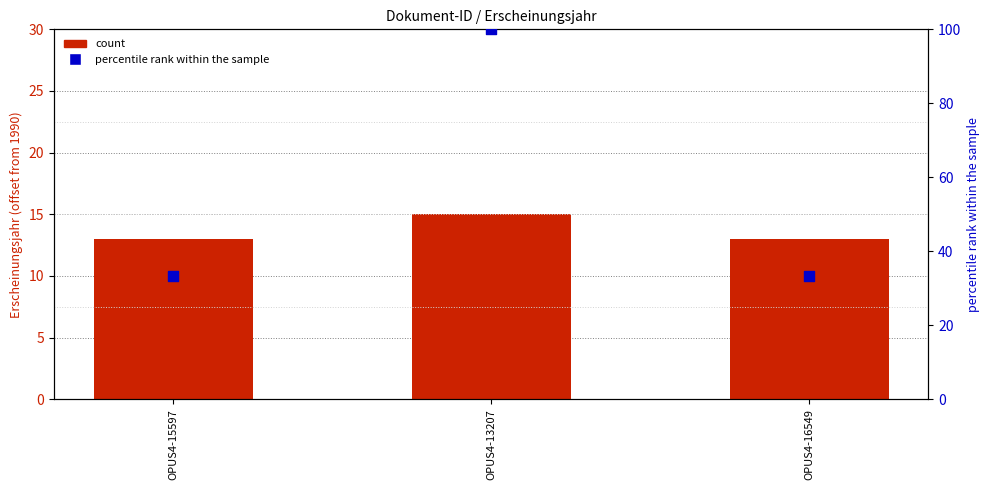

At how many categories does at least one series exceed 67?

1